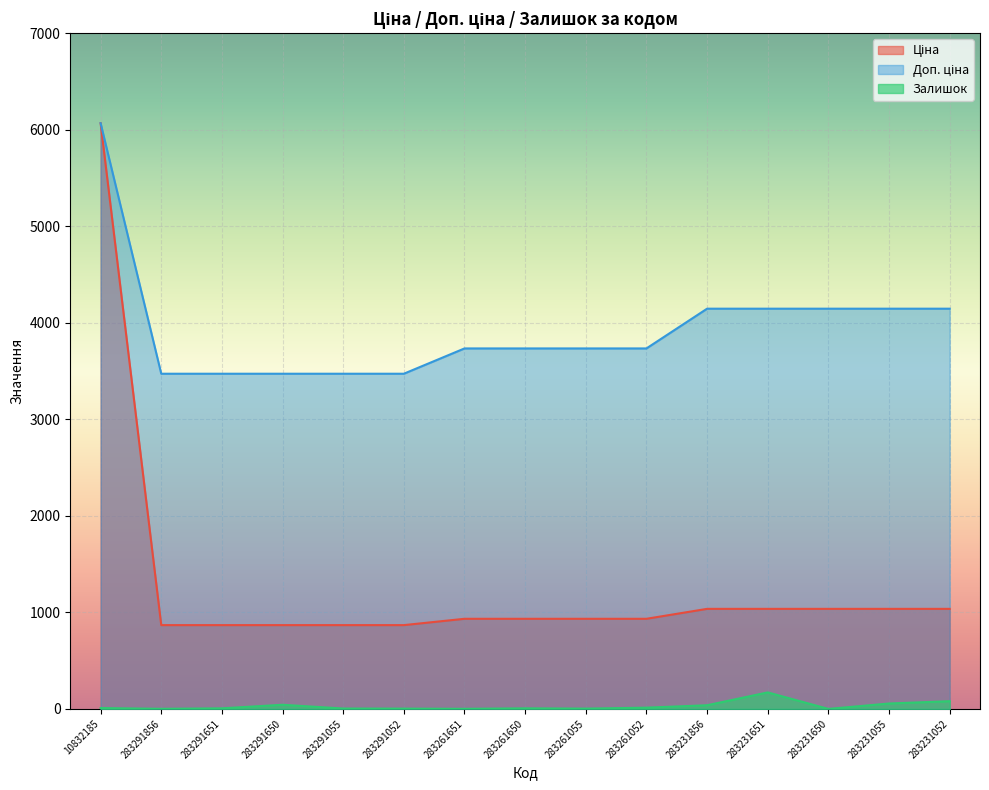

True or false: Доп. ціна and Ціна cross at least once.

False